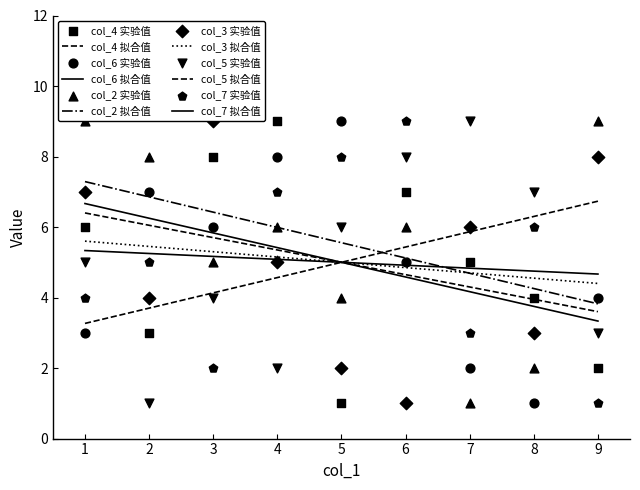

What are all the series names shown in the legend?

col_4, col_6, col_2, col_3, col_5, col_7